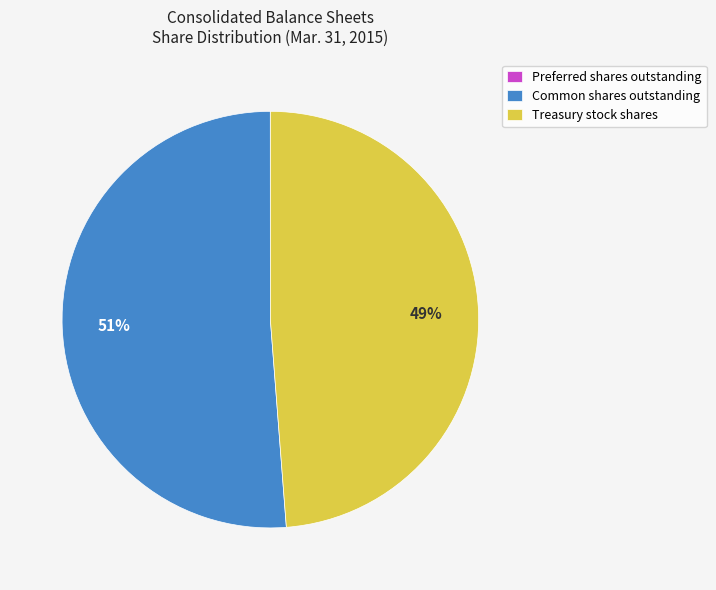

What is the majority slice?

Common shares outstanding